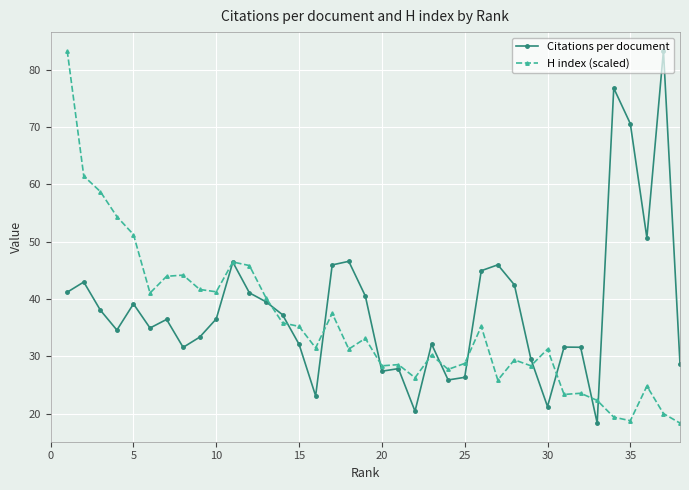

Which series has the largest total across all categories?

Citations per document